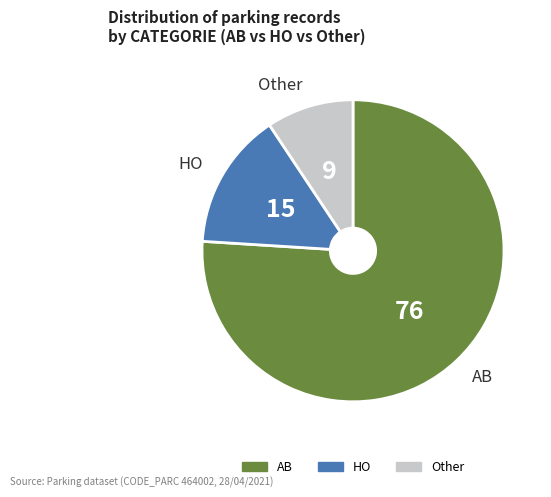

Is the sum of HO and Other greater than half?

No